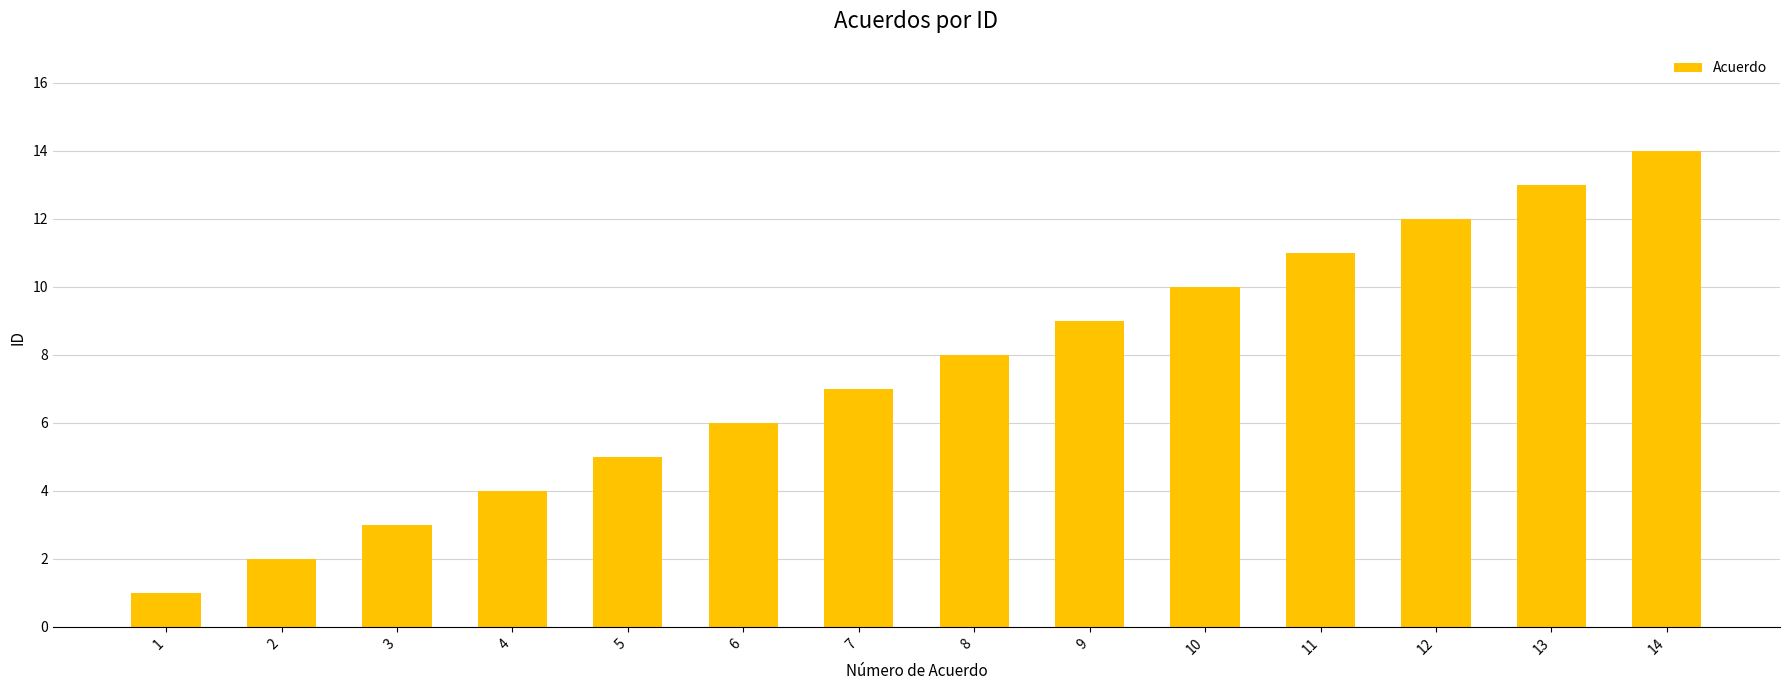

The value at 3 is 3. True or false?

True